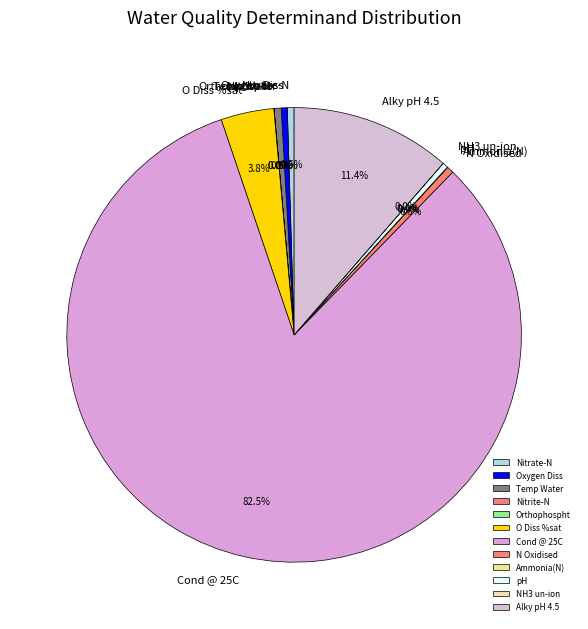

Which category has the biggest portion of the pie?

Cond @ 25C